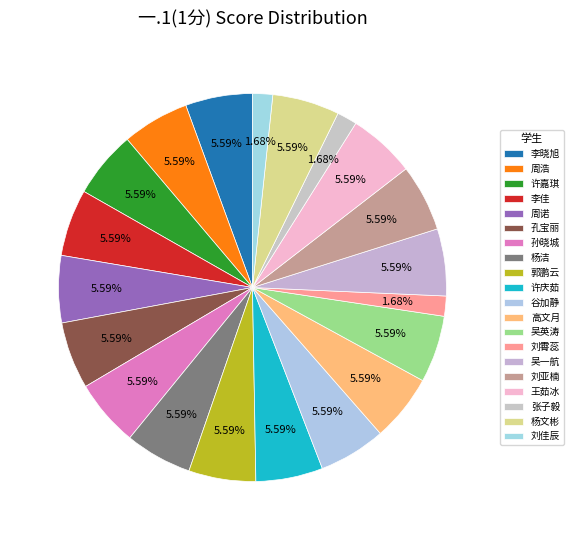

Count the number of slices in the pie.

20